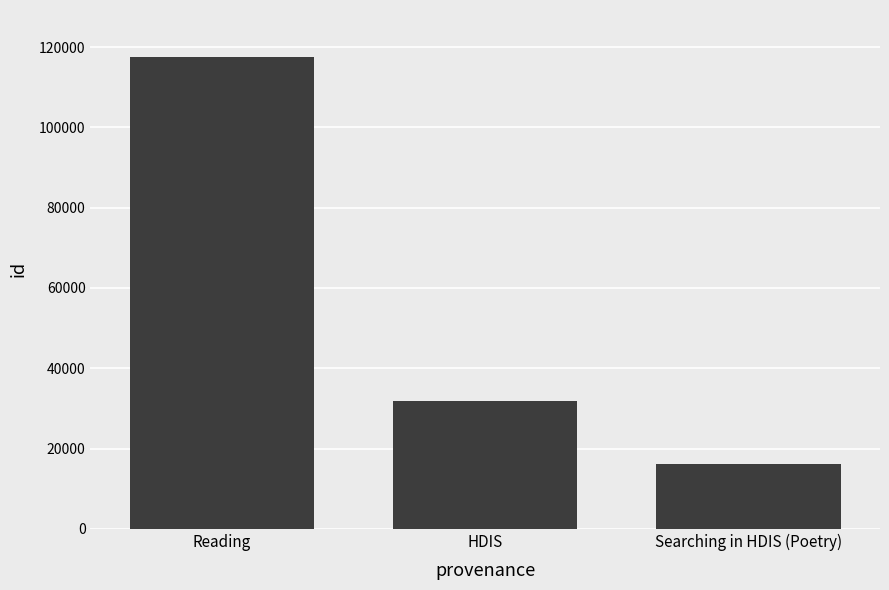

The chart shows a value of 31853 at HDIS. True or false?

True